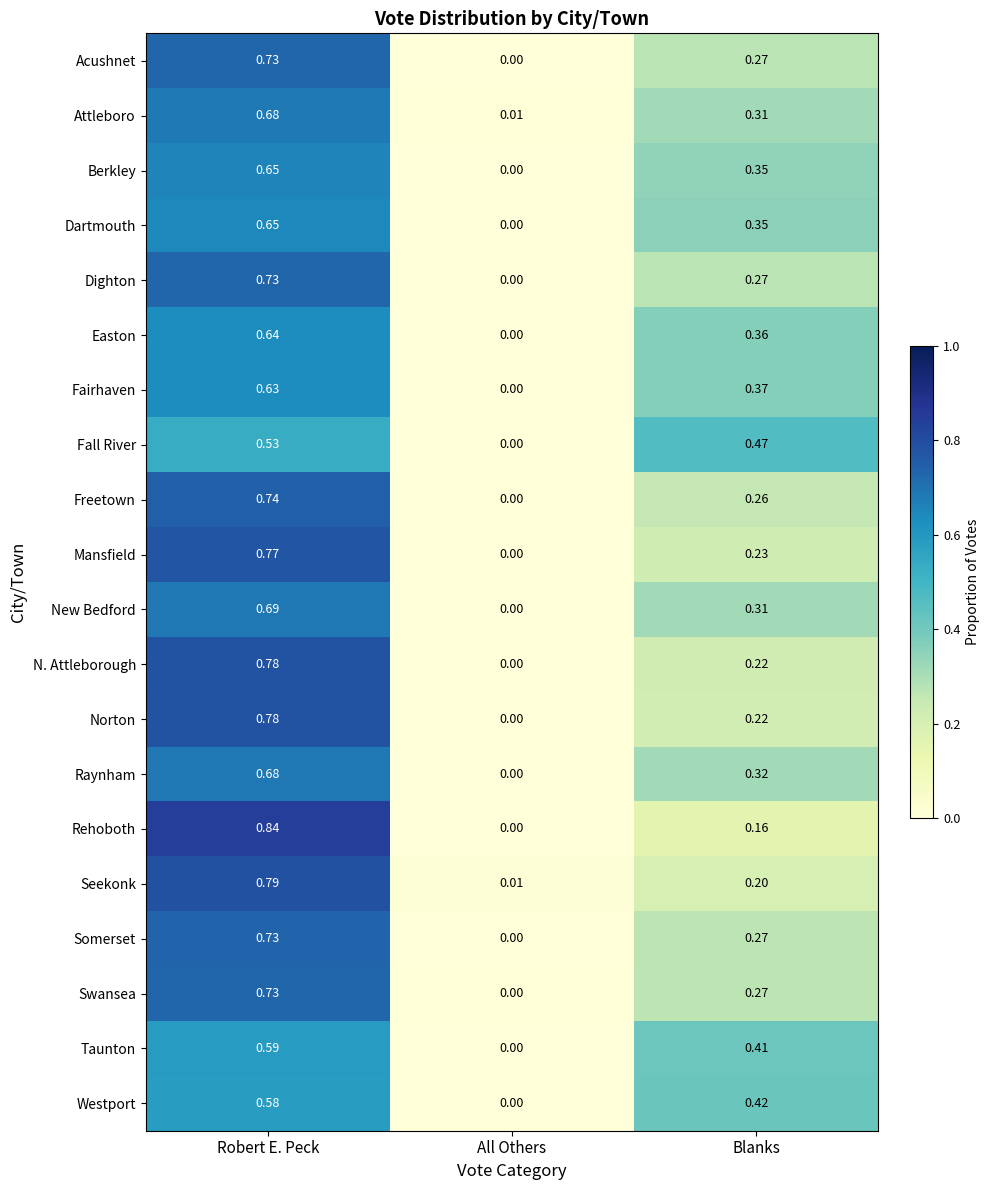

Which series has the widest spread of values?

Rehoboth